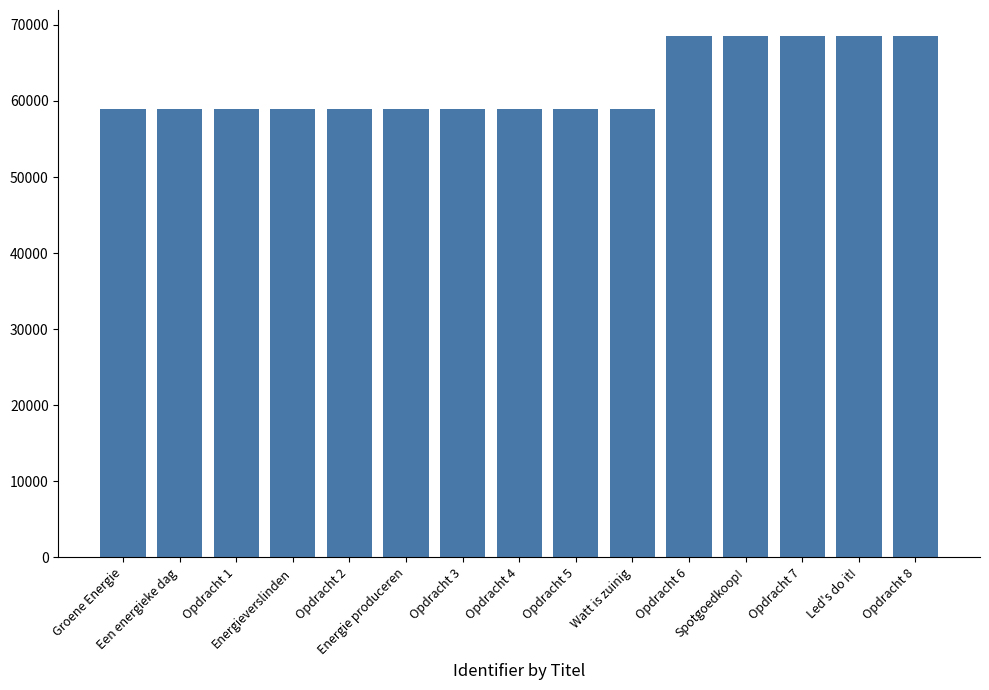

Does the chart contain any negative values?

No